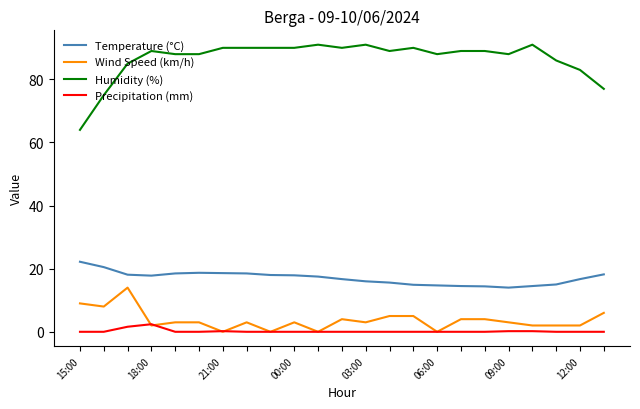

At how many categories does at least one series exceed 4?

23